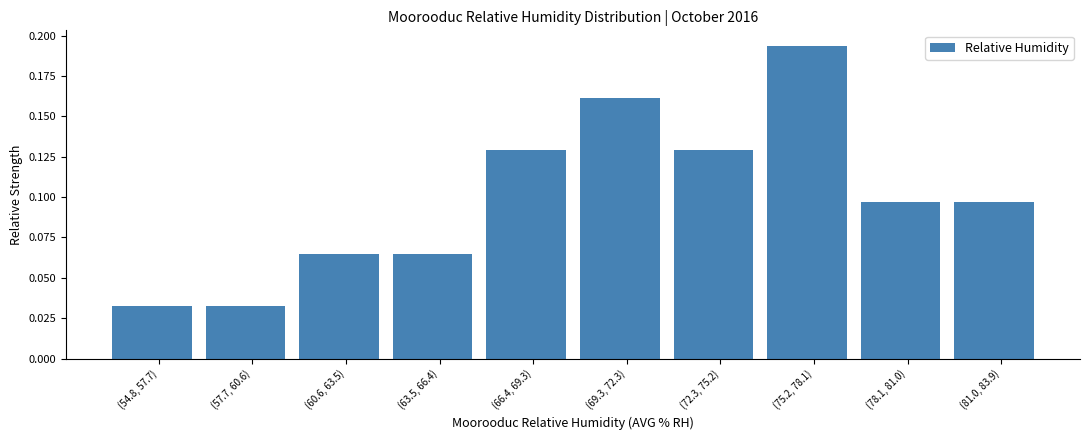

Which has a higher value, (57.7, 60.6) or (69.3, 72.3)?

(69.3, 72.3)